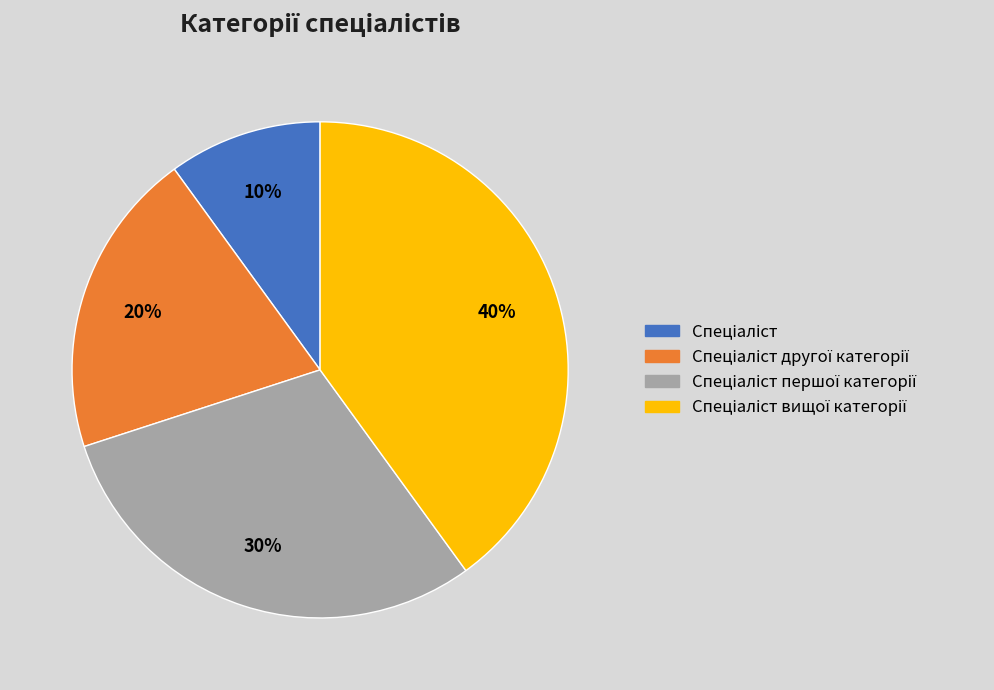

Is there a majority slice in this chart?

No